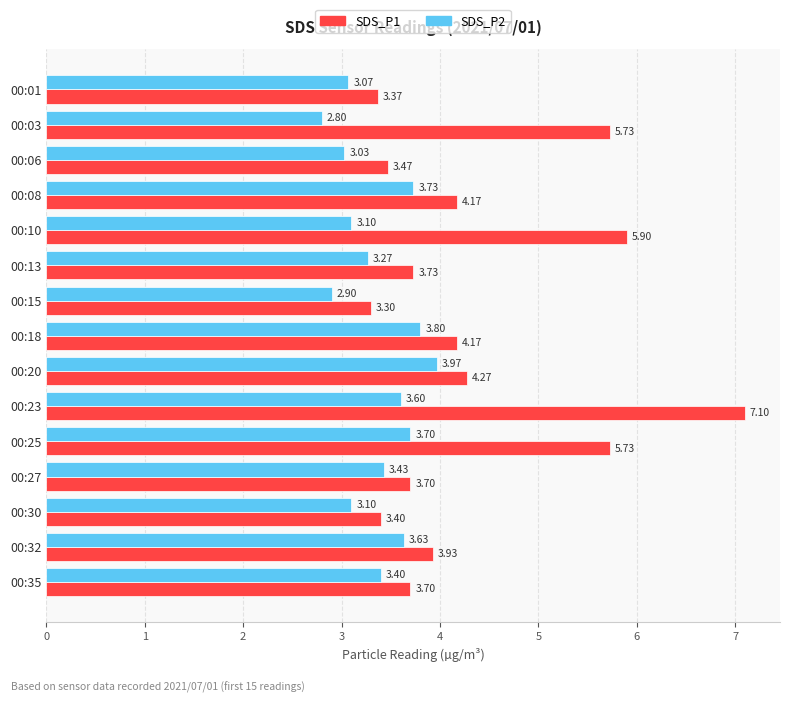

Rank the series by their maximum value, from lowest to highest.

SDS_P2, SDS_P1